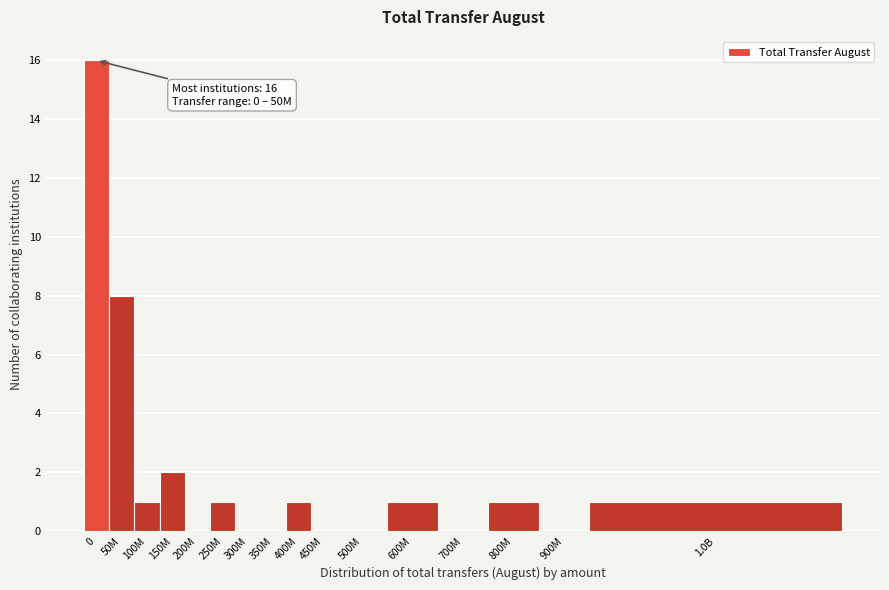

Reading left to right, extract all data points from this chart.

0=16	50M=8	100M=1	150M=2	200M=0	250M=1	300M=0	350M=0	400M=1	450M=0	500M=0	600M=1	700M=0	800M=1	900M=0	1.0B=1